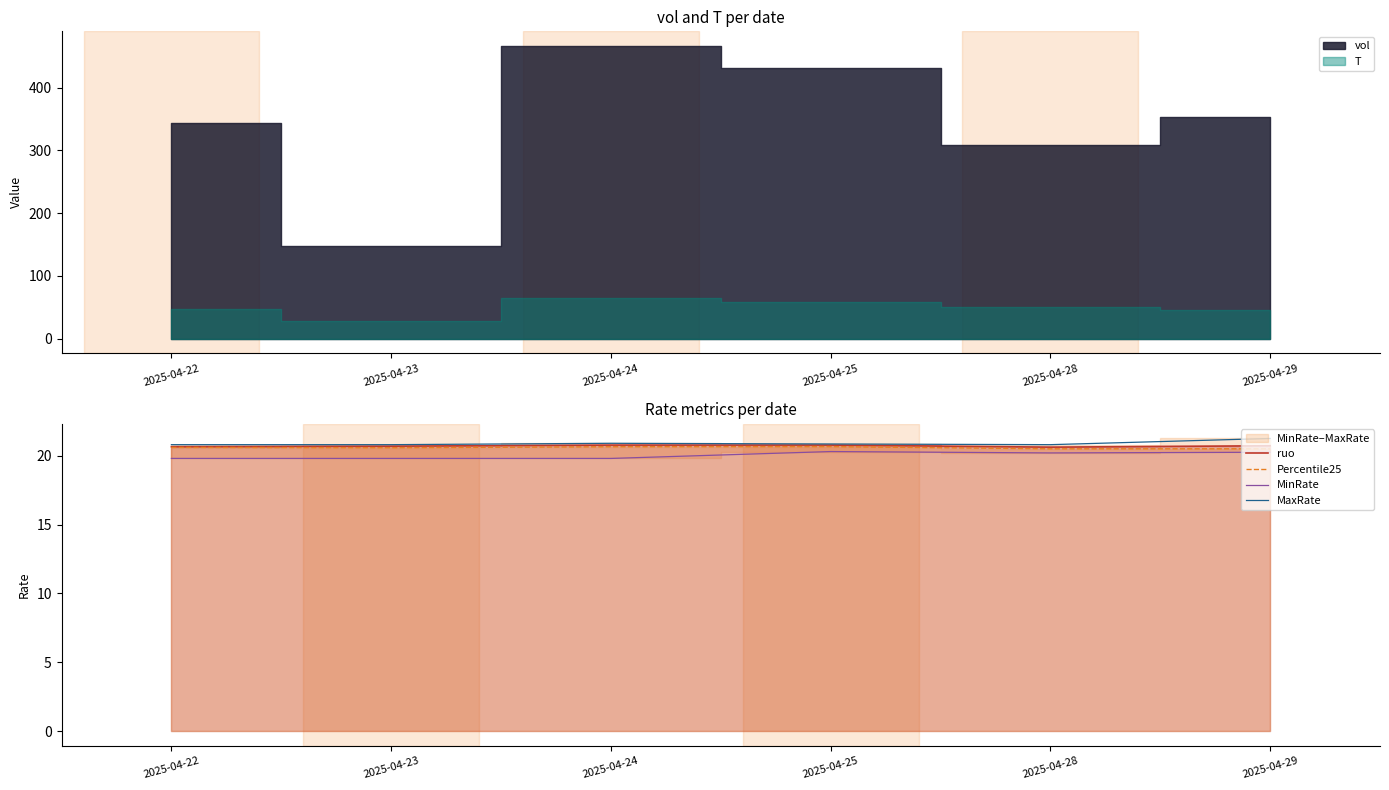

True or false: MinRate and Percentile25 cross at least once.

False